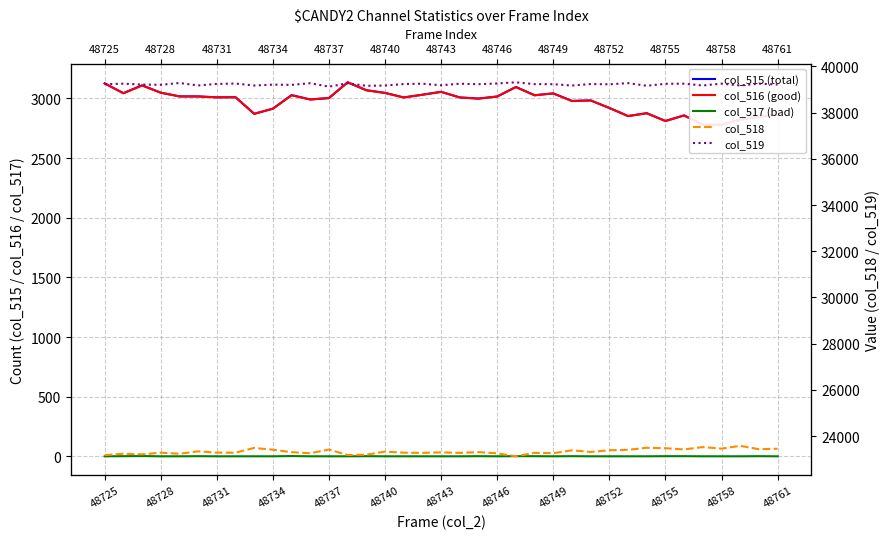

At which label does col_516 (good) first exceed 3008?

48725